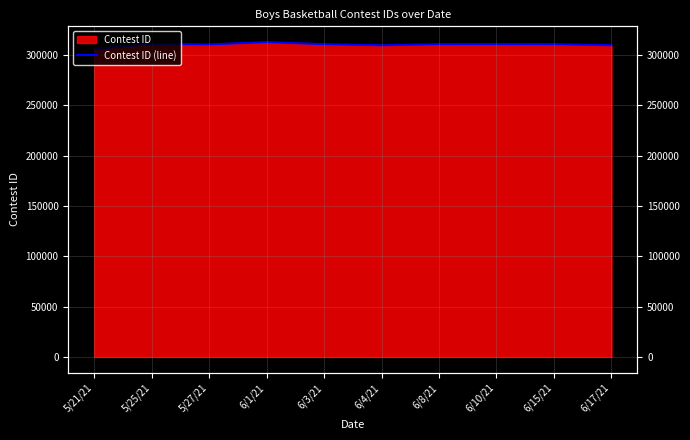

Where is the first local maximum?

5/25/21